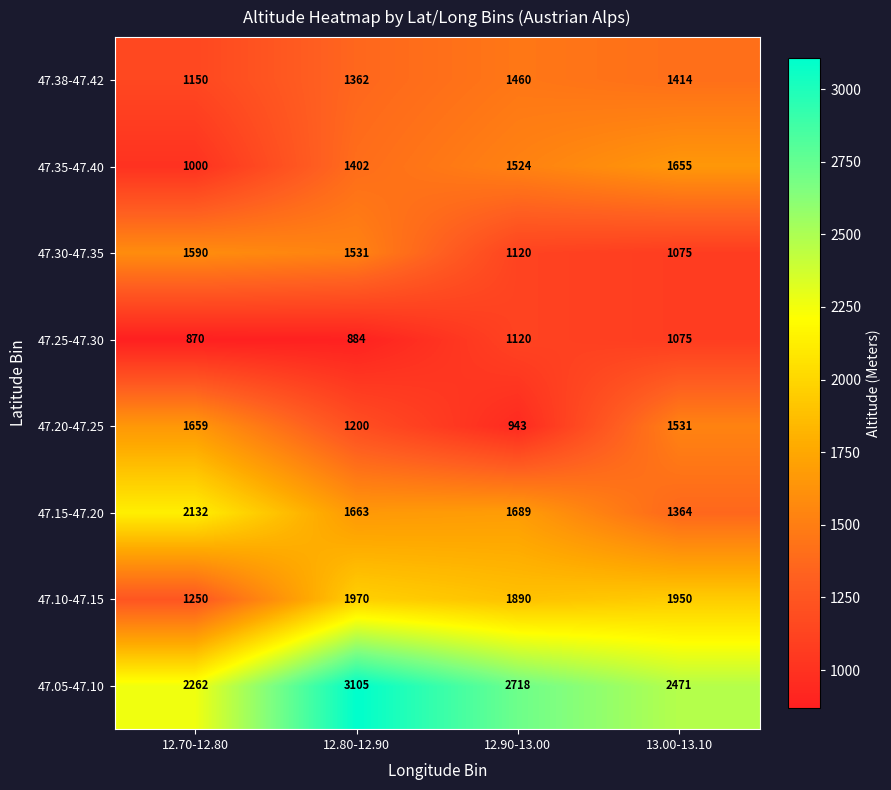

Is it true that 47.05-47.10 equals 2262 at 12.70-12.80?

True